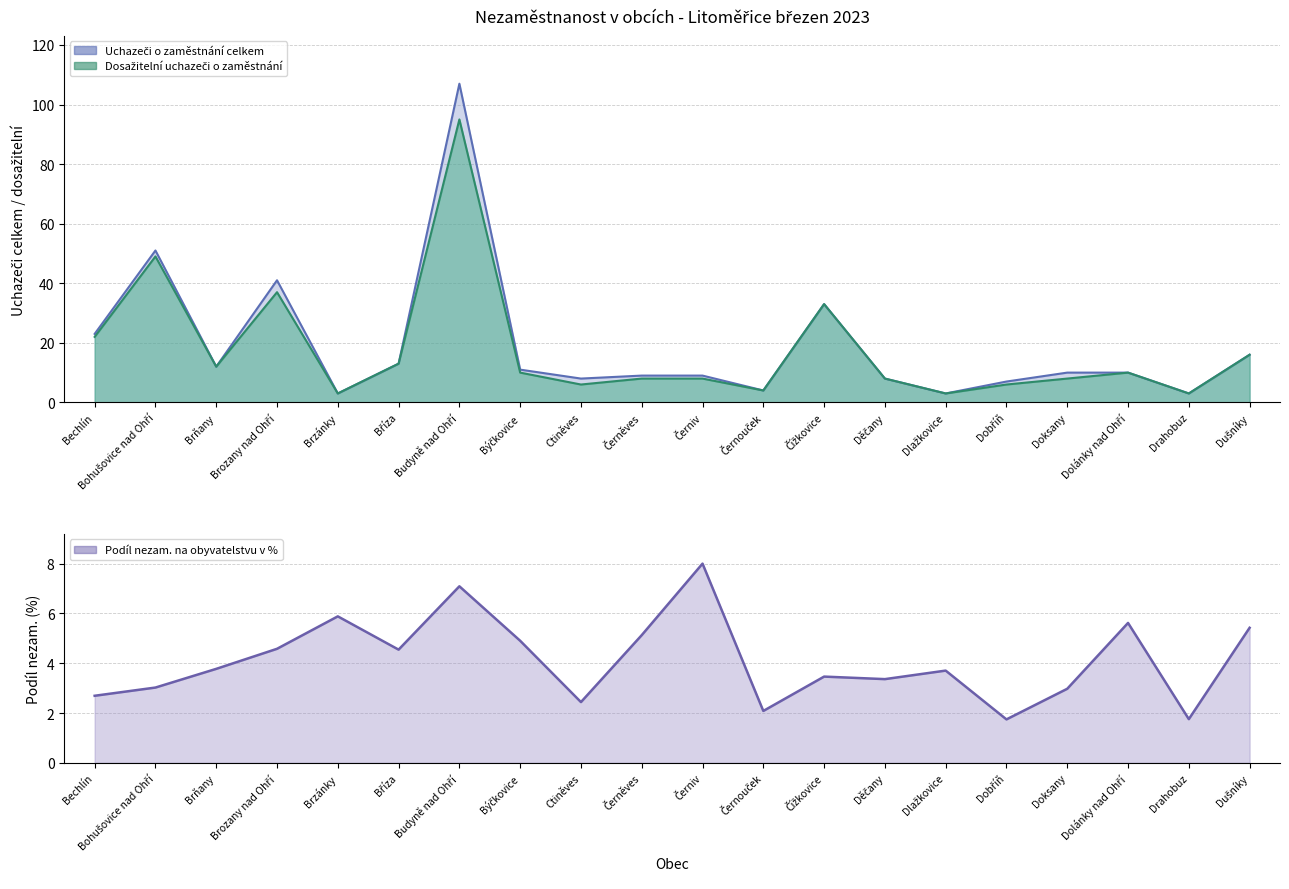

True or false: Uchazeči o zaměstnání celkem and Dosažitelní uchazeči o zaměstnání cross at least once.

False